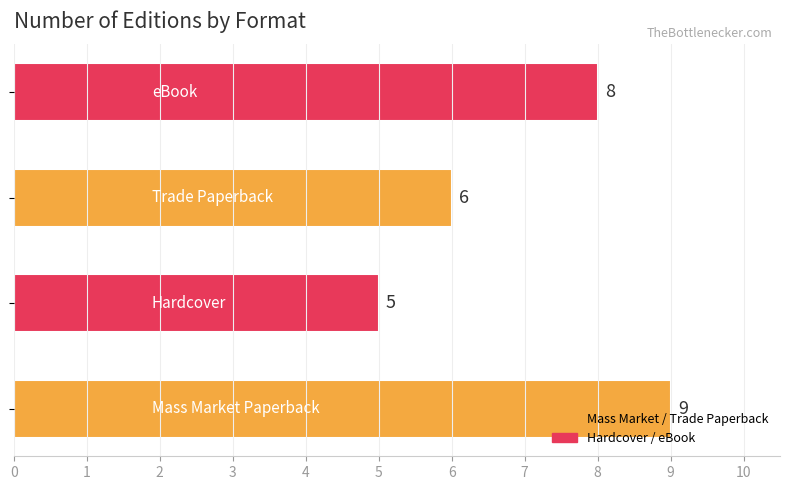

Count the values in the range 6 to 9.

3